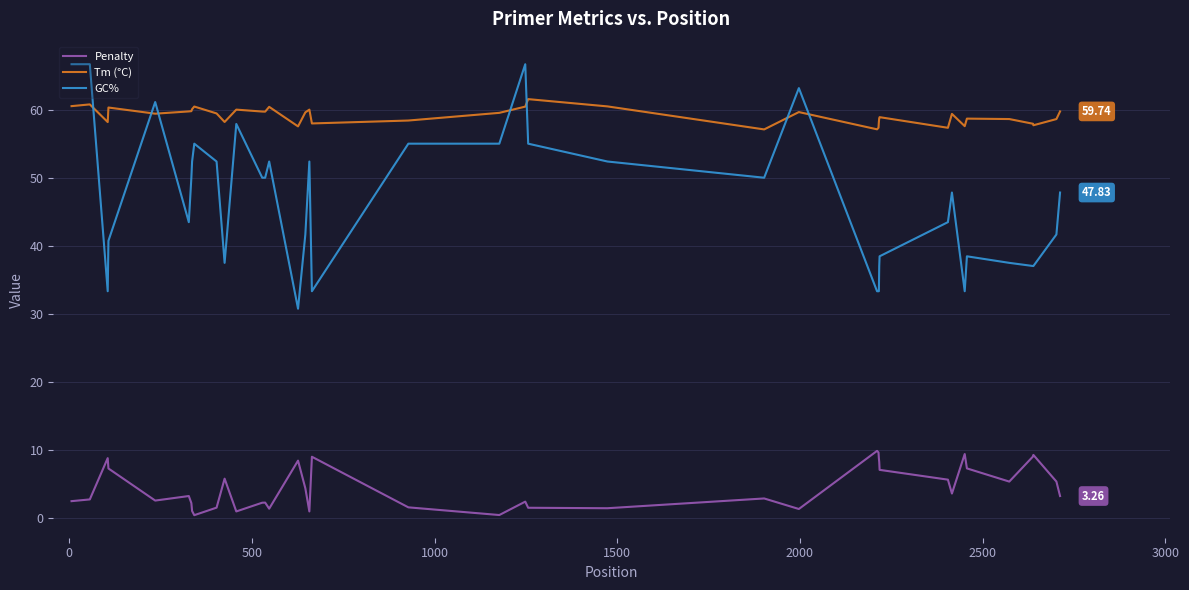

Which series has the largest range (max minus min)?

GC%